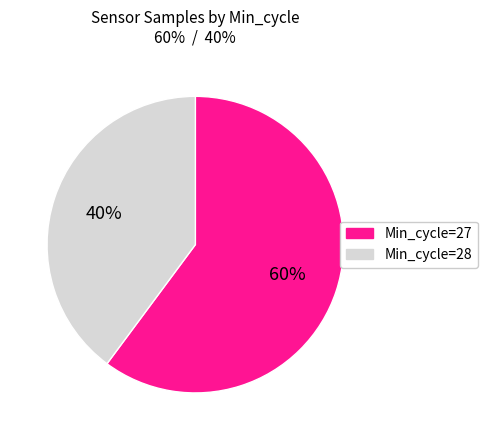

Which has a higher value, Min_cycle=27 or Min_cycle=28?

Min_cycle=27